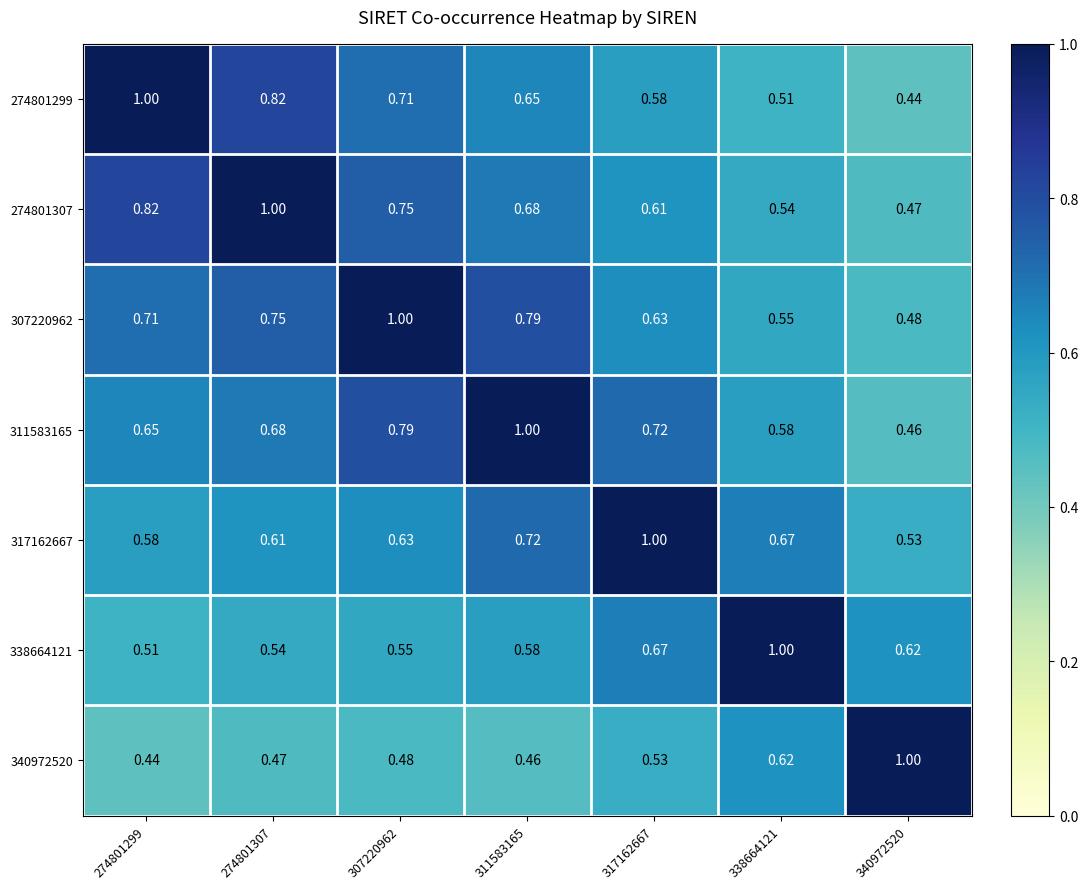

Count the number of categories in the chart.

7